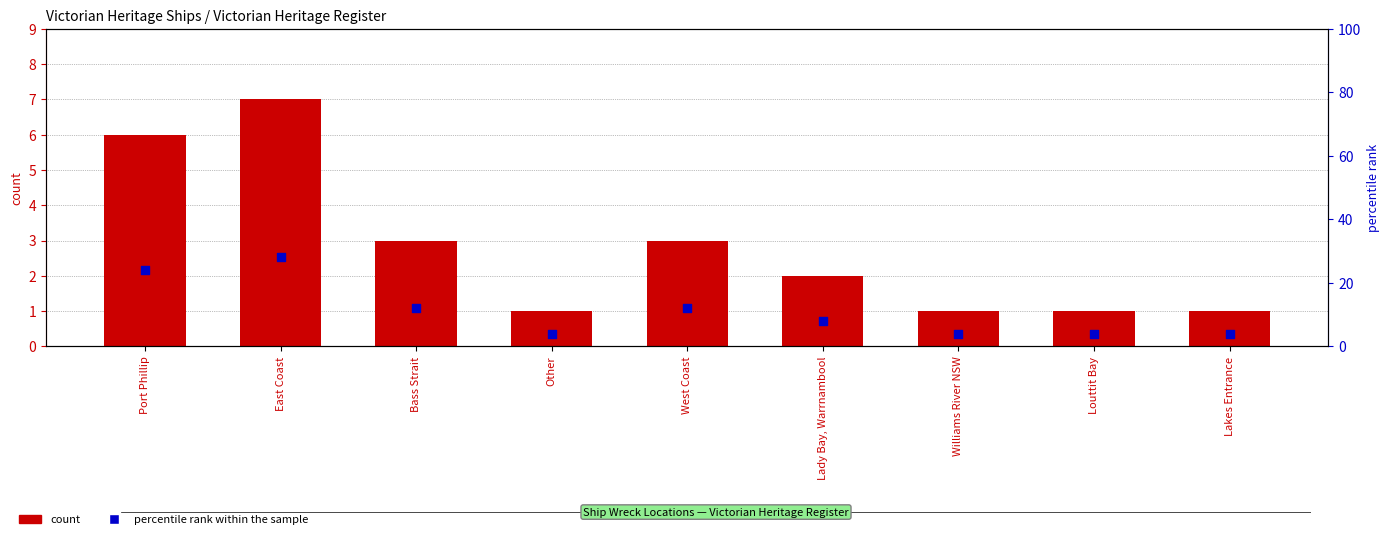

What is the total value across all series at Lady Bay, Warrnambool?

10